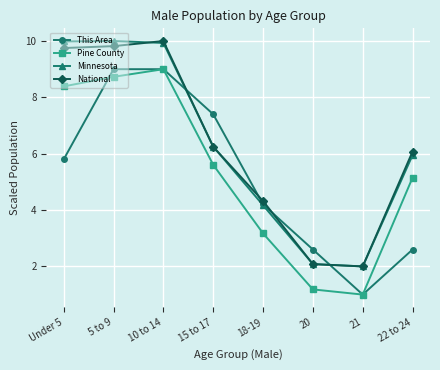

What is the approximate value of This Area at 18-19?

4.2